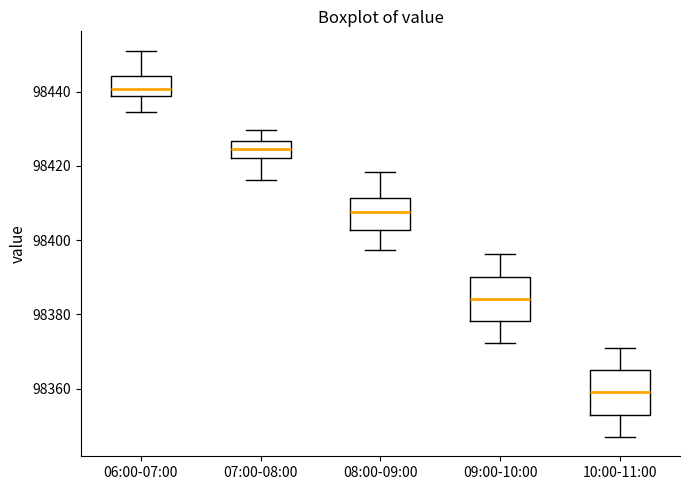

Reading left to right, read every box against the y-axis: the position of its median line, the range the box covers, and the ends of its whiskers. The values are not printed on the chart, so give them approximately, as read against the axis.

06:00-07:00: median 98440, box 98438 to 98444, whiskers 98434 to 98452
07:00-08:00: median 98424, box 98422 to 98426, whiskers 98416 to 98430
08:00-09:00: median 98408, box 98402 to 98412, whiskers 98398 to 98418
09:00-10:00: median 98384, box 98378 to 98390, whiskers 98372 to 98396
10:00-11:00: median 98360, box 98354 to 98366, whiskers 98348 to 98372